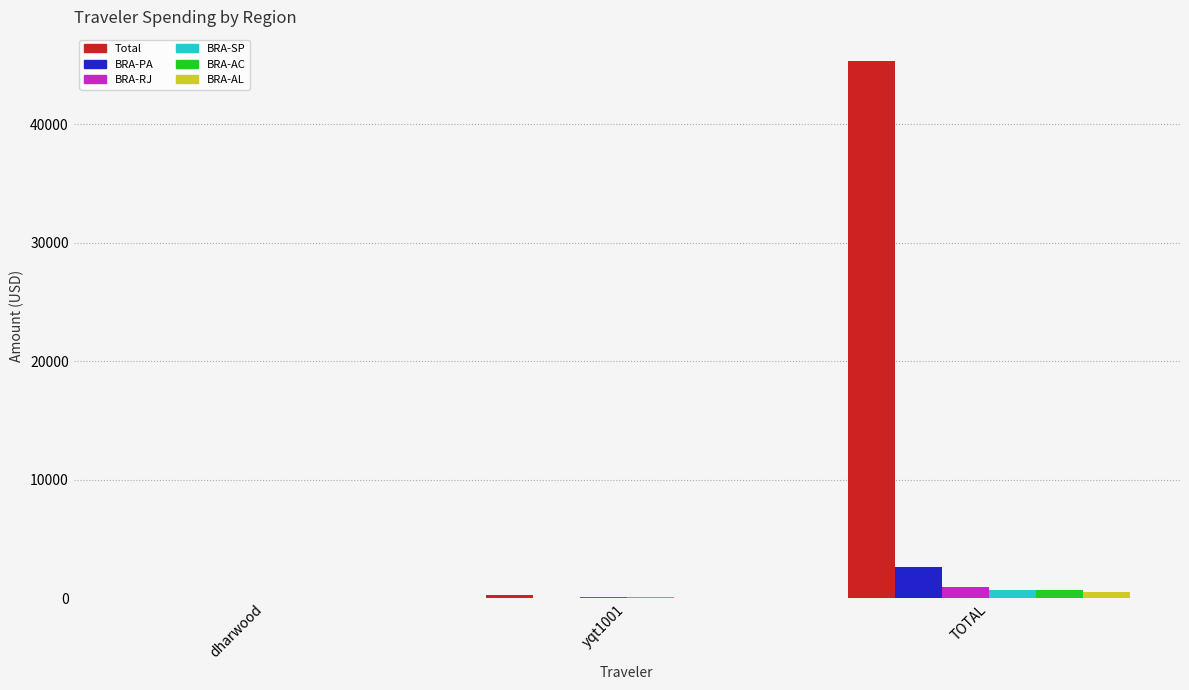

At which category is the sum across all series the highest?

TOTAL